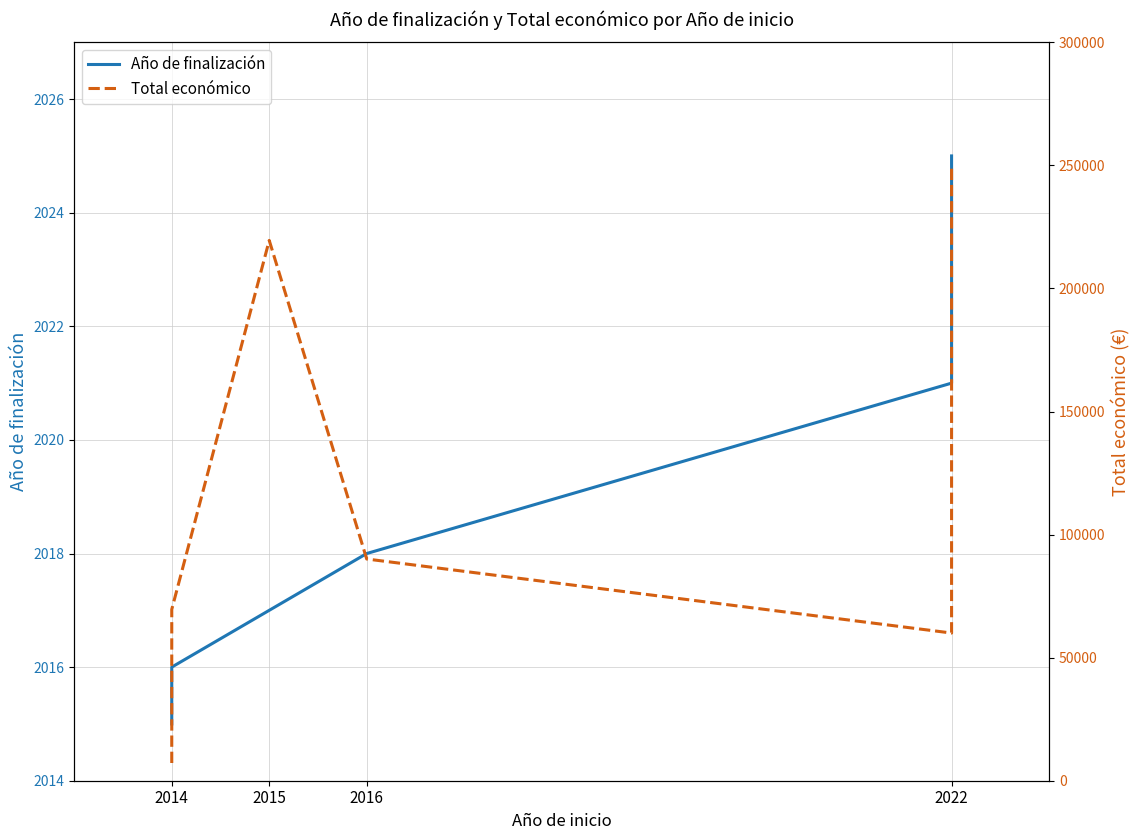

Count the number of data series in this chart.

2